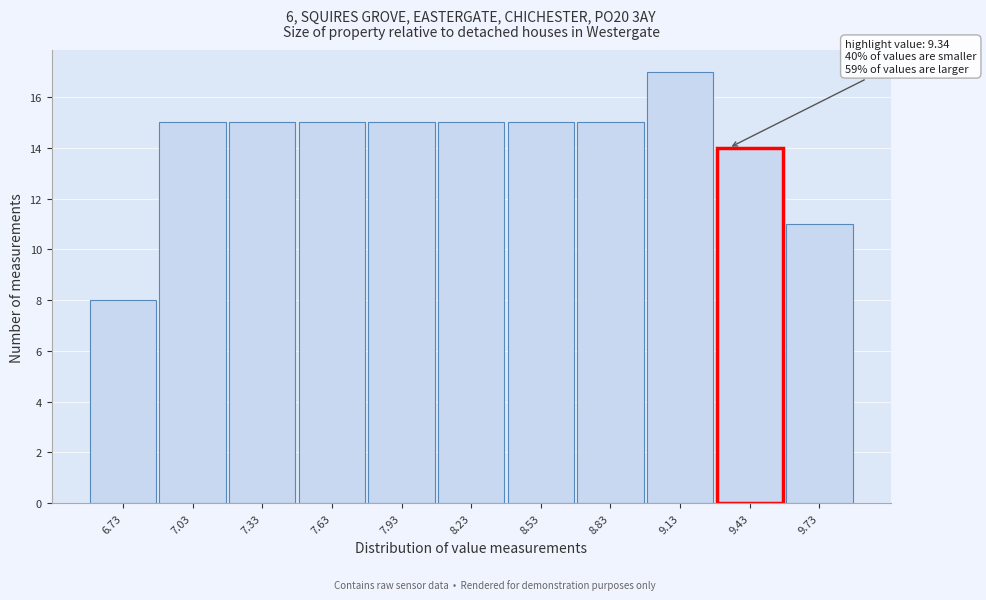

Which range on the x-axis has the tallest bar?

8.98 to 9.28